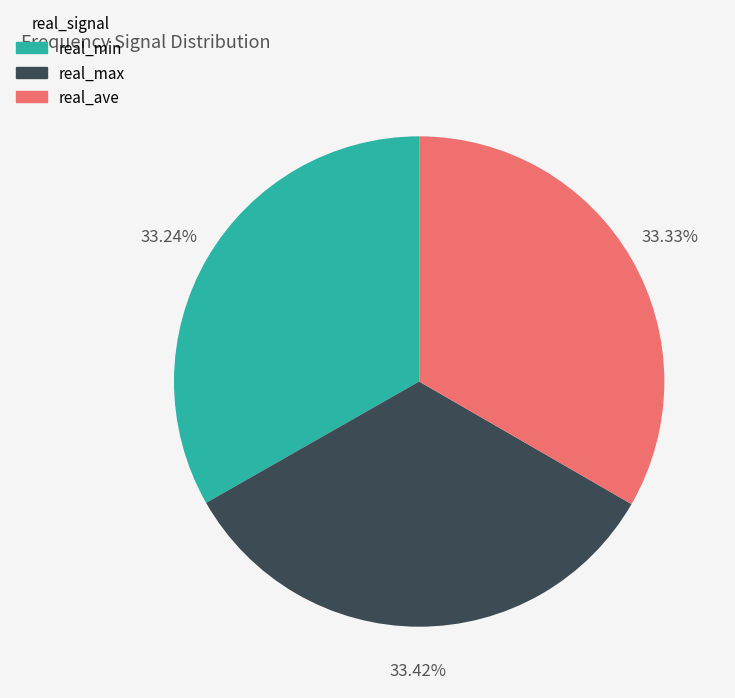

Is real_max the majority of the pie?

No